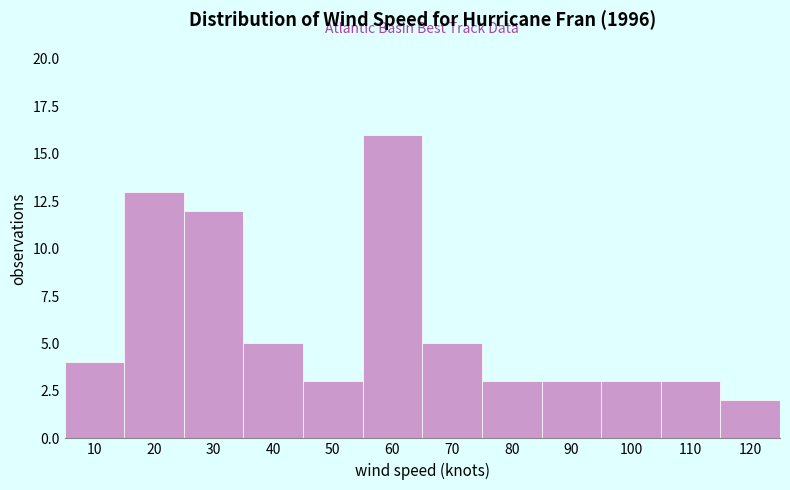

Reading left to right, transcribe all the data shown in this chart.

4	13	12	5	3	16	5	3	3	3	3	2